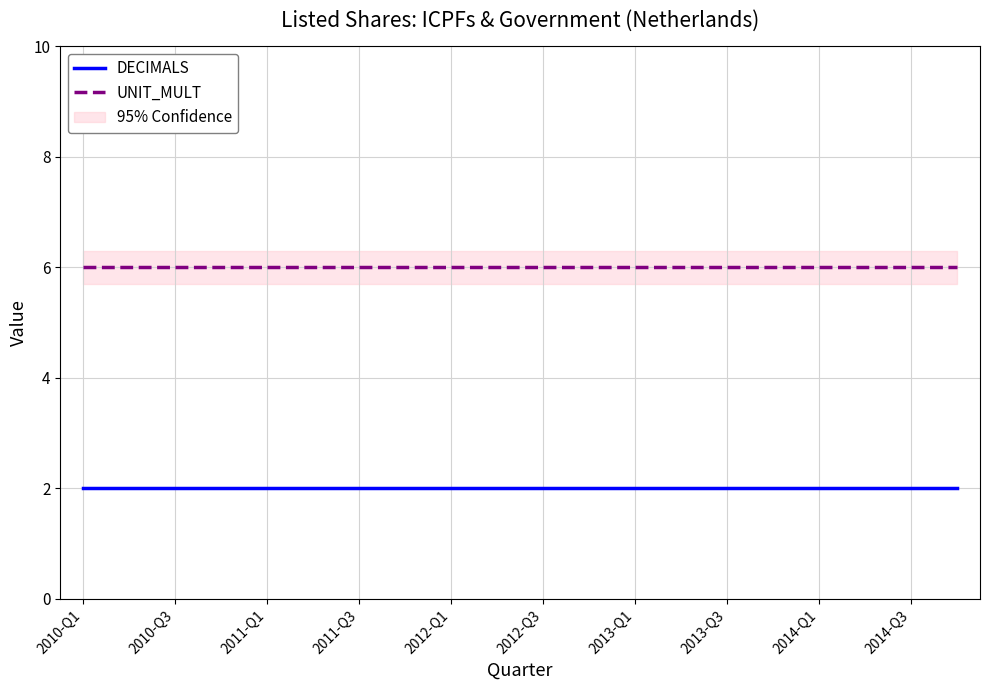

The UNIT_MULT series shows 6 at 2013-Q1. True or false?

True